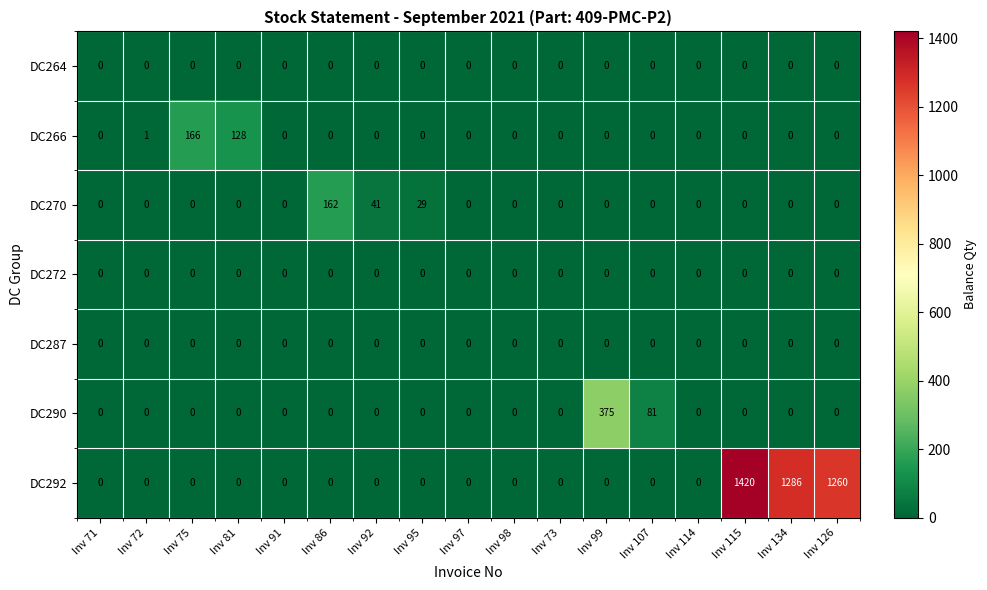

At which label is DC266 closest to 83?

Inv 81